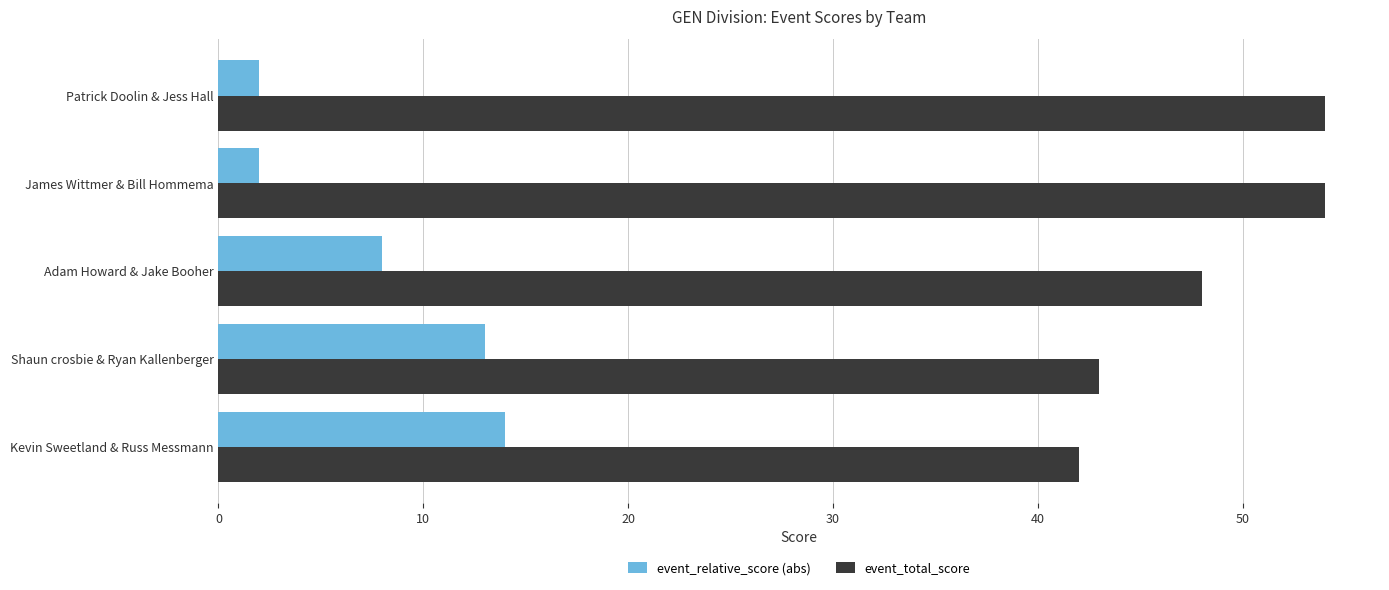

List the series in order of their overall mean, highest first.

event_total_score, event_relative_score (abs)